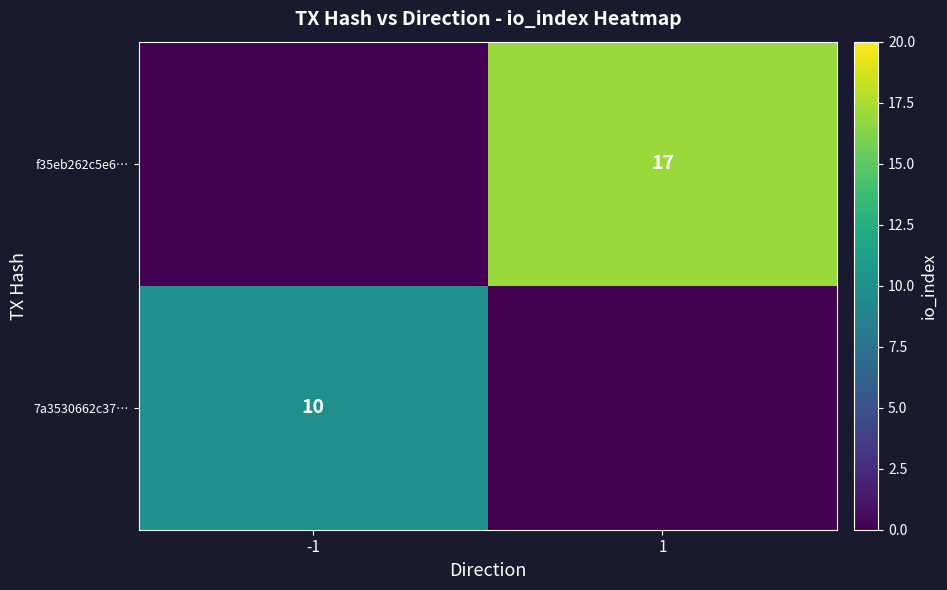

At which category is the sum across all series the highest?

1